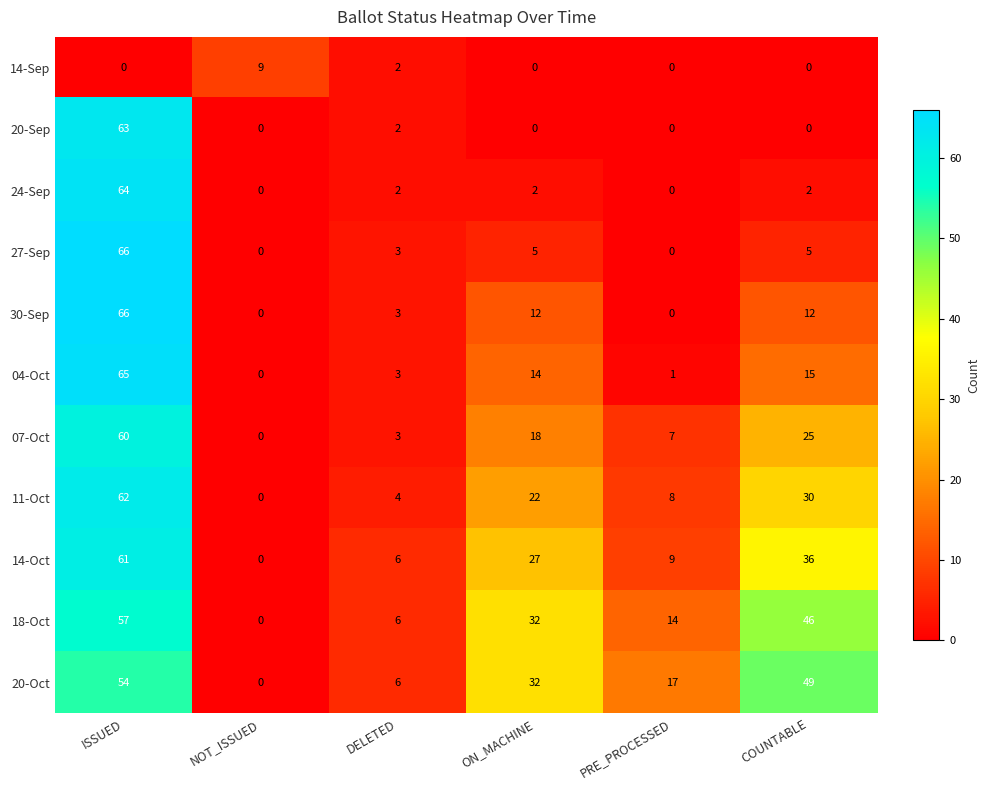

Count the number of data series in this chart.

11